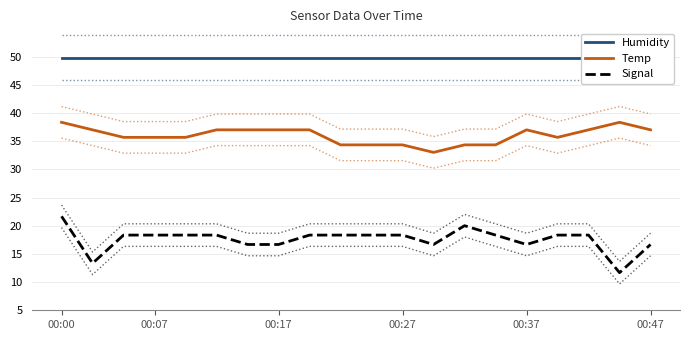

True or false: Signal and Temp cross at least once.

False